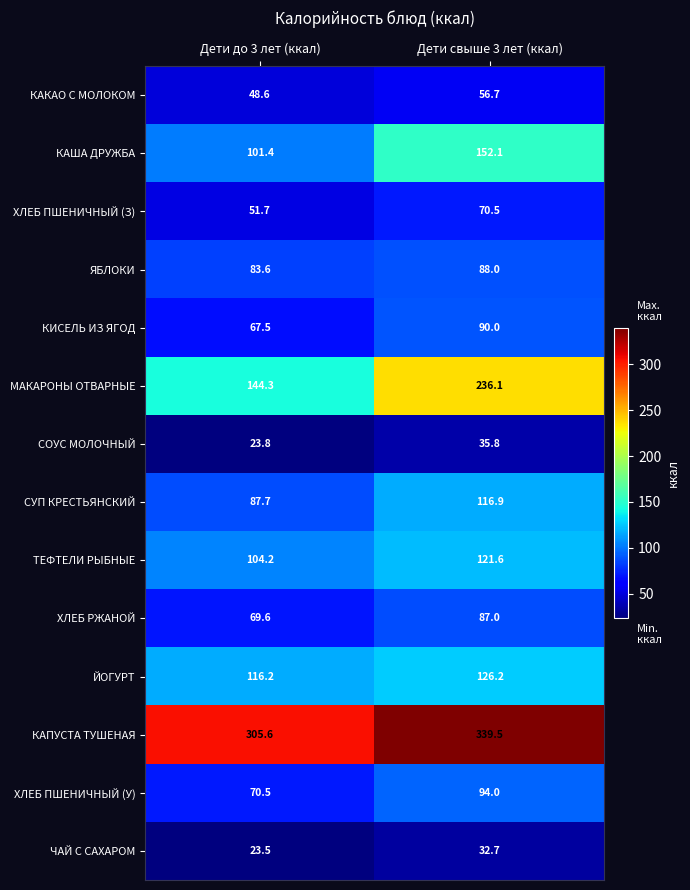

What is the difference between the maximum and minimum values in the СУП КРЕСТЬЯНСКИЙ series?

29.2